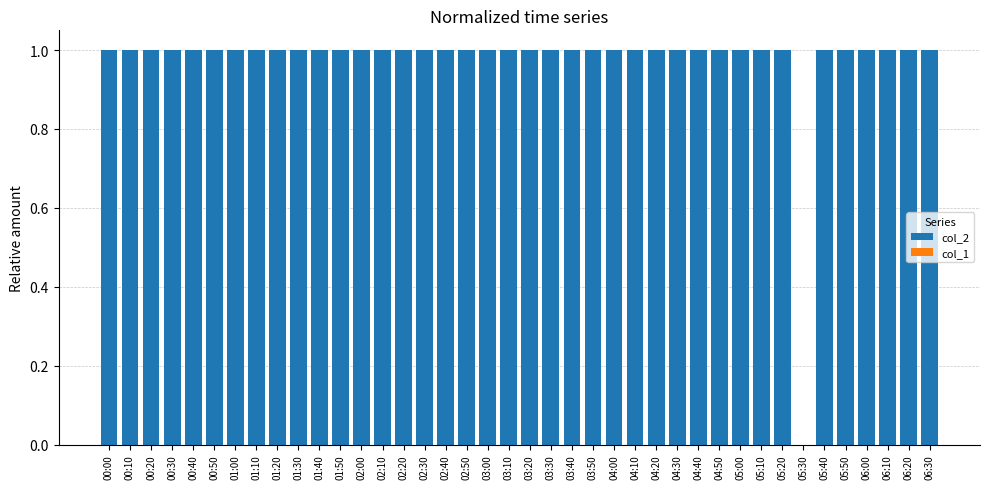

What is the ratio of the value at 04:00 to the value at 01:40?

1.0